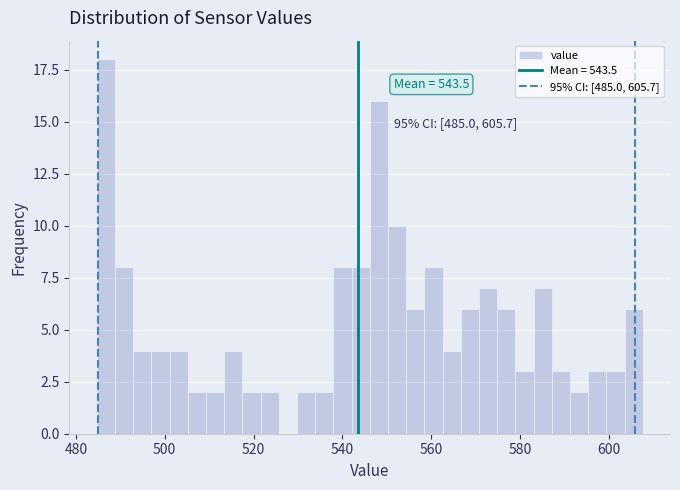

Read against the x-axis, roughly where is the centre of the tallest bar?

486